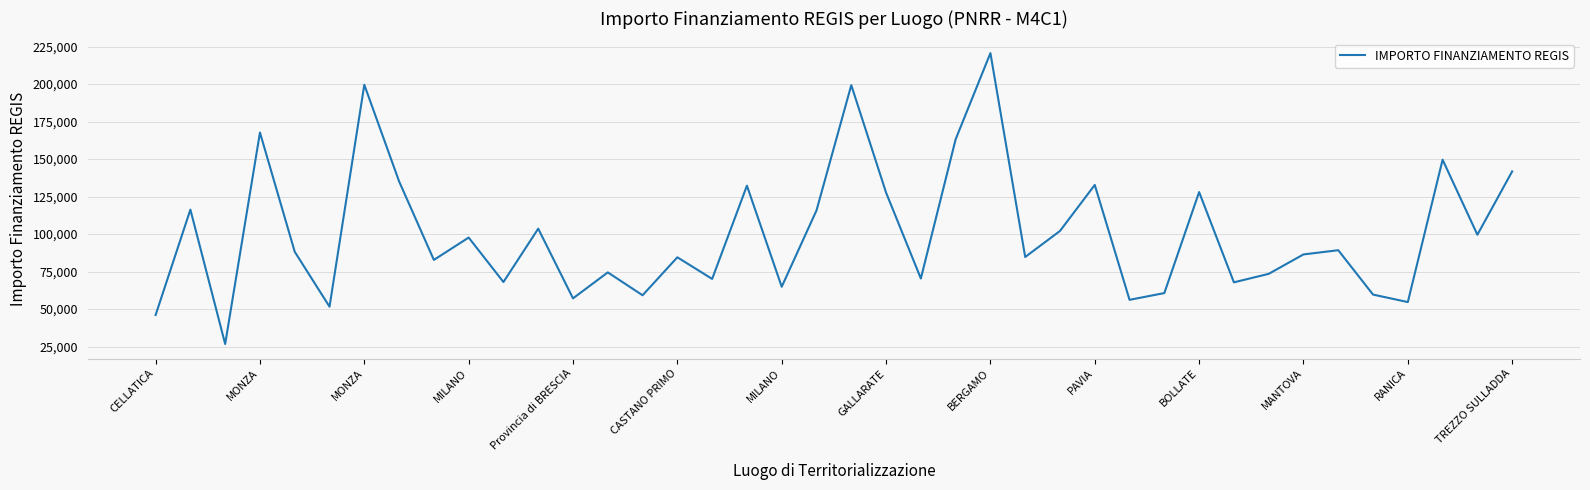

What is the minimum value shown in the chart?

26730.0